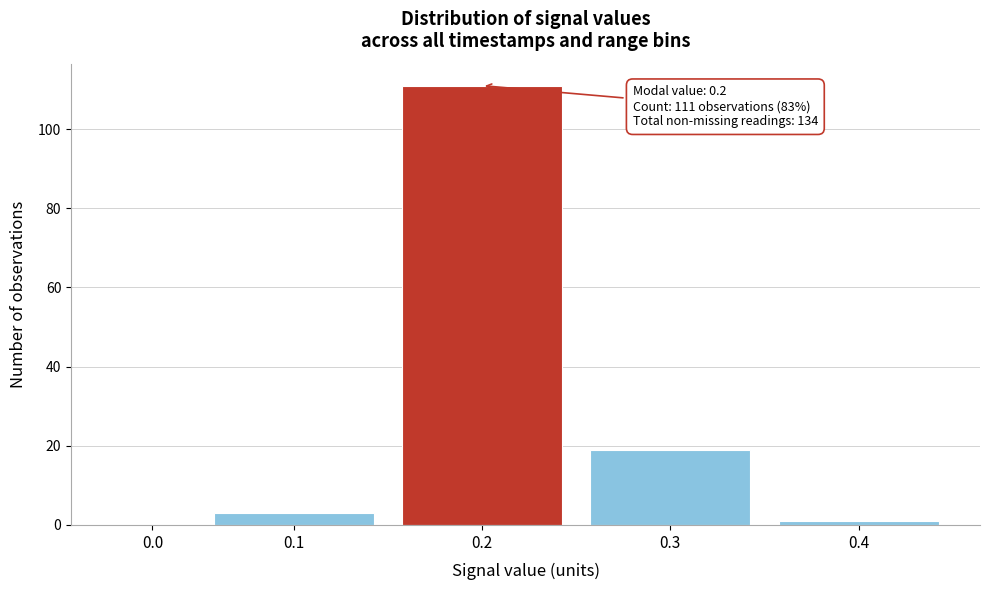

Reading left to right, what are all the values shown in this chart?

0.0=0	0.1=3	0.2=111	0.3=19	0.4=1